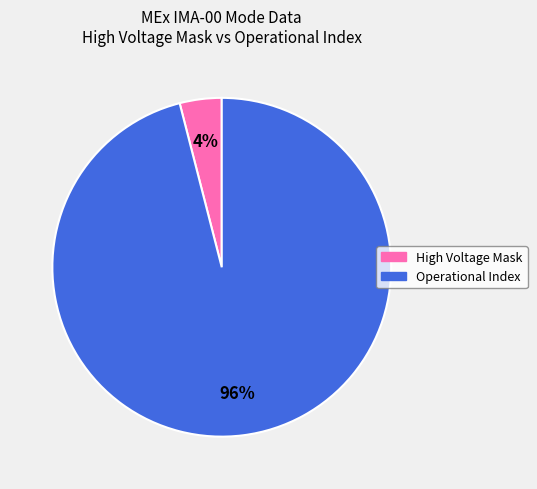

How many slices are in this pie chart?

2